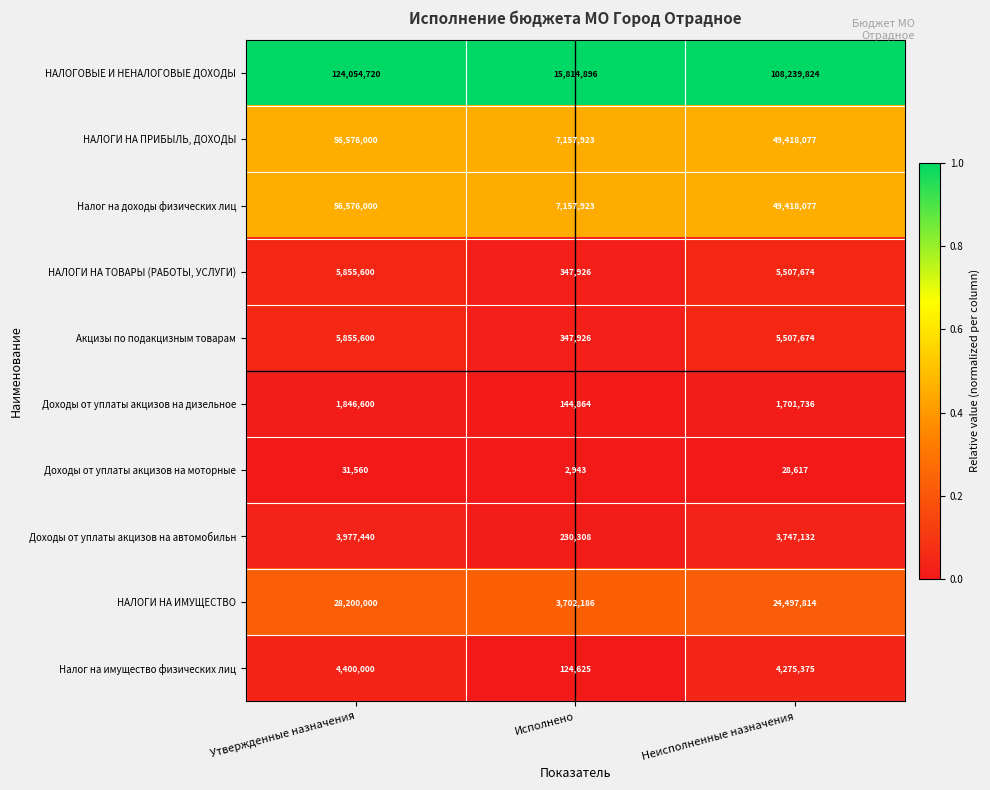

What is the maximum value shown in the chart?

124054720